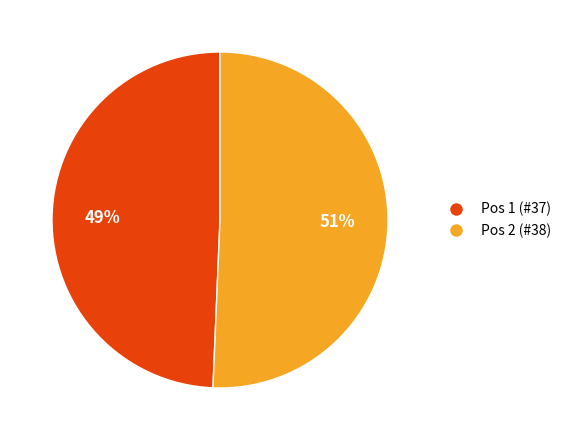

Is there a majority slice in this chart?

Yes